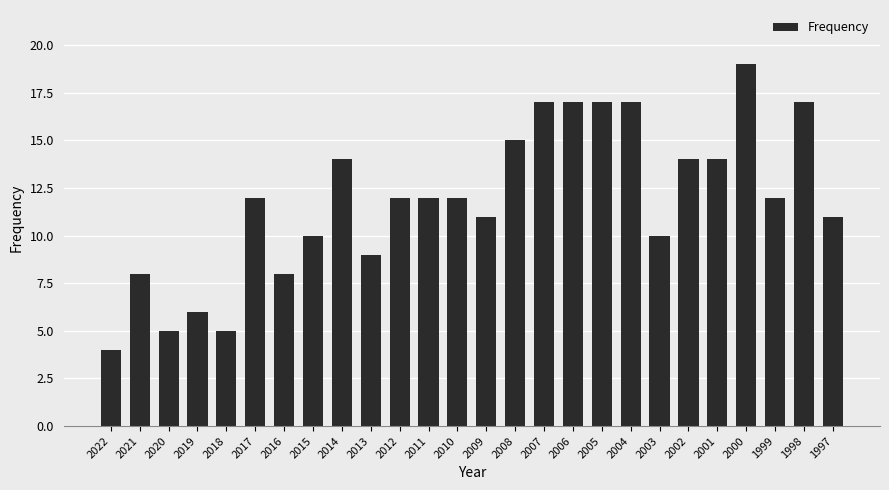

Approximately how many times larger is the value at 2005 compared to 2015?

1.7